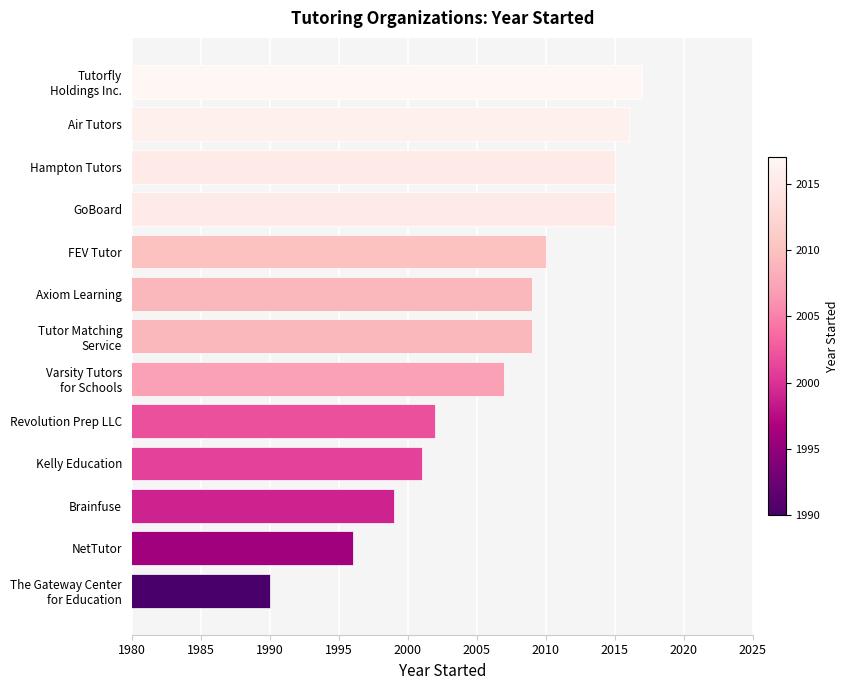

Is it true that the value at Revolution Prep LLC is 2002?

True